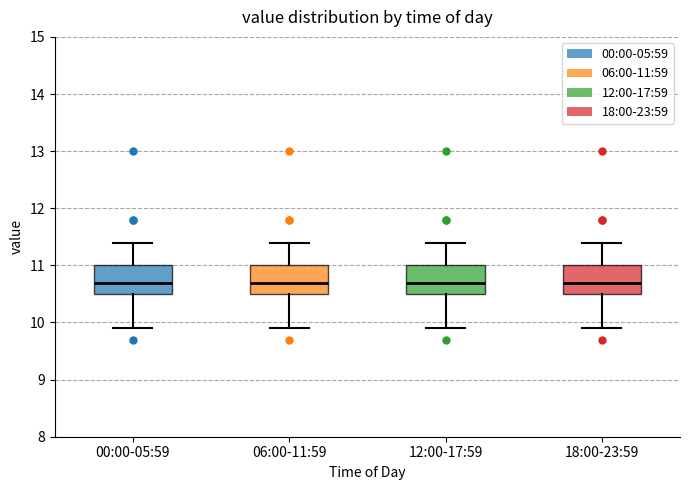

Reading left to right, read every box against the y-axis: the position of its median line, the range the box covers, and the ends of its whiskers. The values are not printed on the chart, so give them approximately, as read against the axis.

00:00-05:59: median 10.7, box 10.5 to 11.0, whiskers 9.9 to 11.4
06:00-11:59: median 10.7, box 10.5 to 11.0, whiskers 9.9 to 11.4
12:00-17:59: median 10.7, box 10.5 to 11.0, whiskers 9.9 to 11.4
18:00-23:59: median 10.7, box 10.5 to 11.0, whiskers 9.9 to 11.4